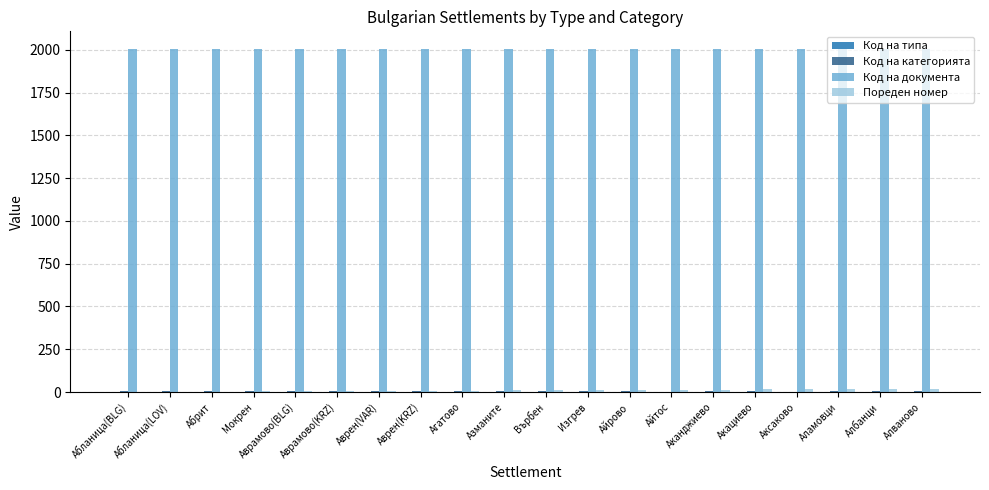

Is it true that Код на документа equals 2007 at Аламовци?

True